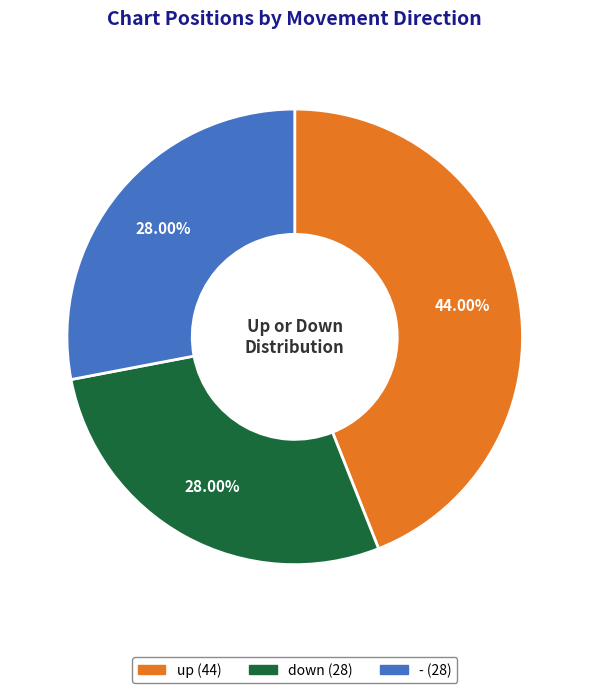

What percentage is the down slice, to the nearest percent?

28%